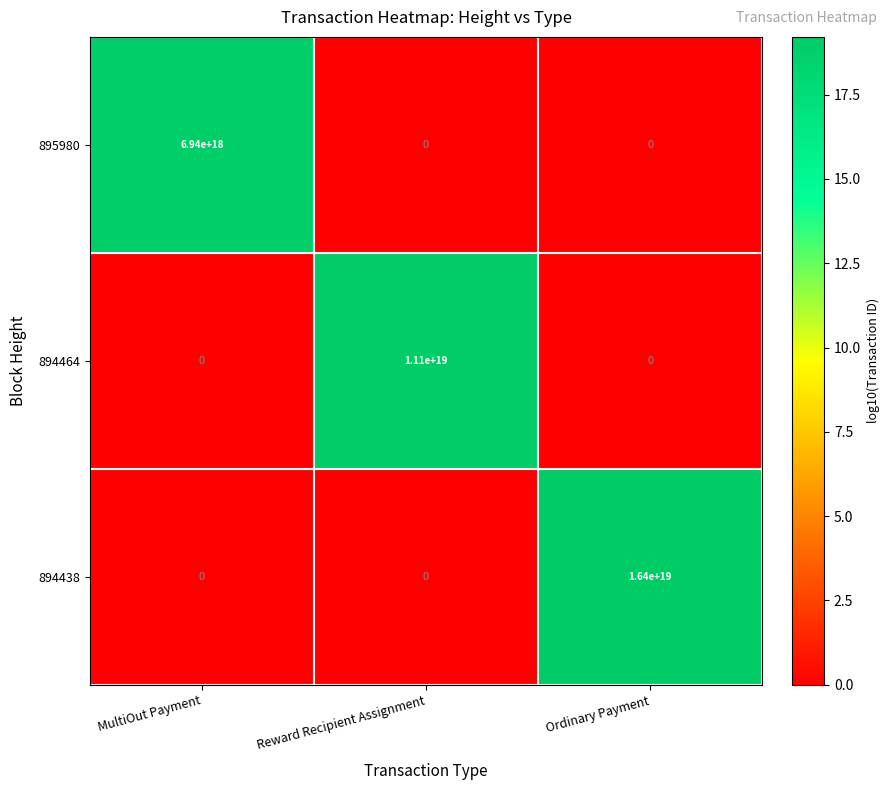

Which category has the highest value across all series?

Ordinary Payment